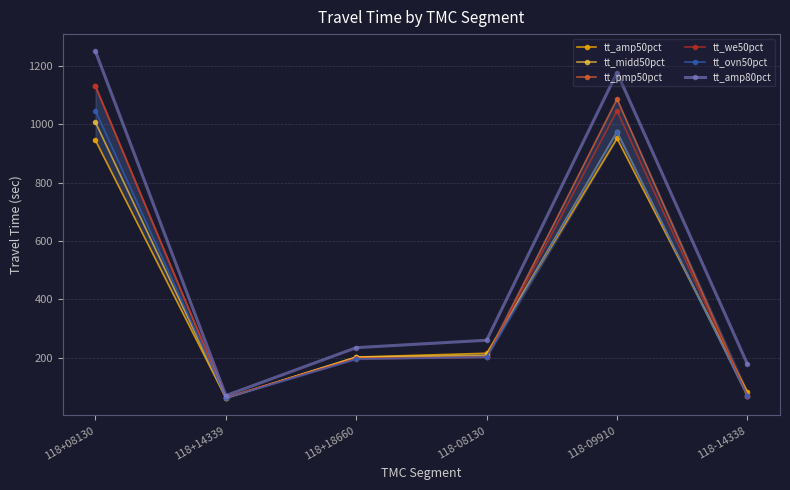

What is the lowest value of the tt_midd50pct series?

61.9